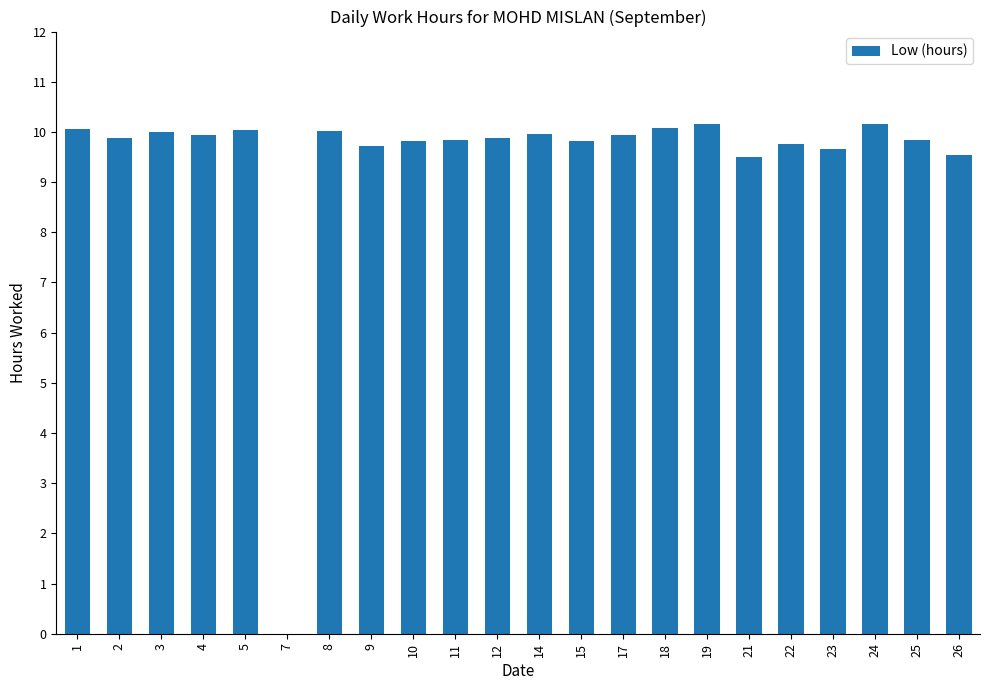

What is the sum of the values at 22 and 10?

19.6